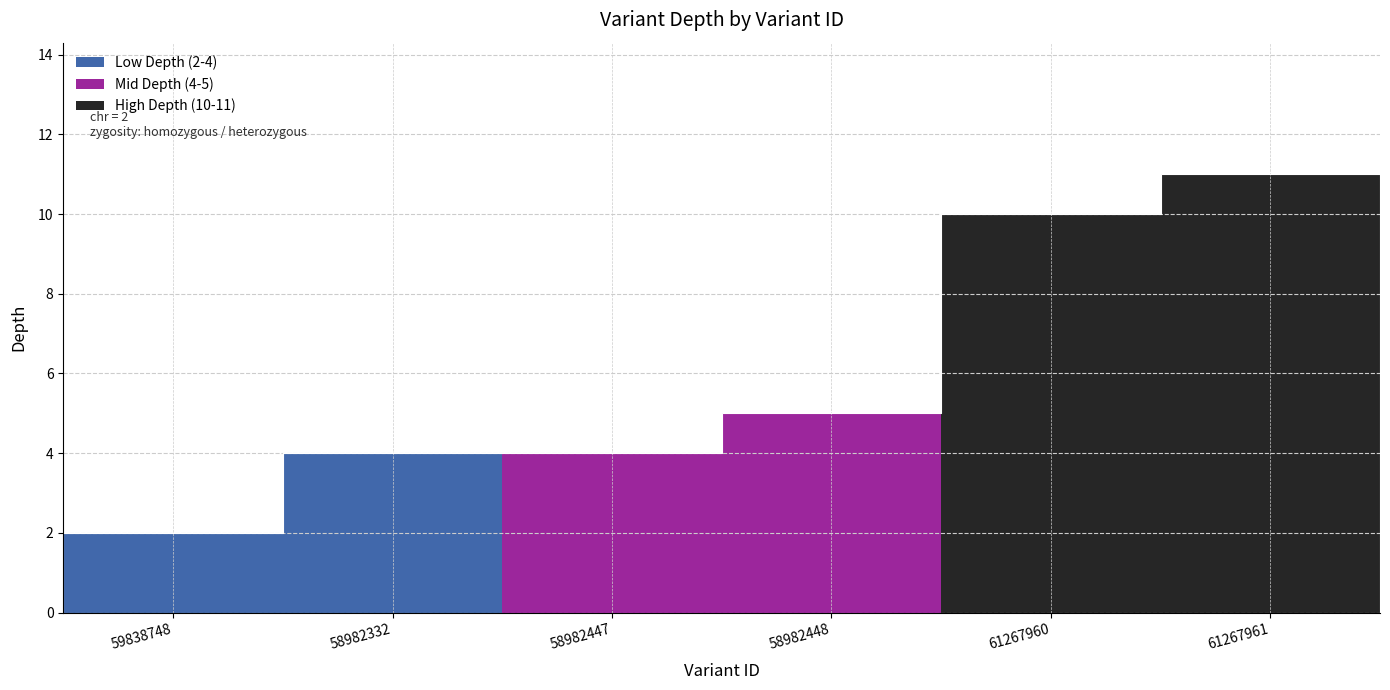

True or false: there are more than 2 points higher than both neighbors.

False